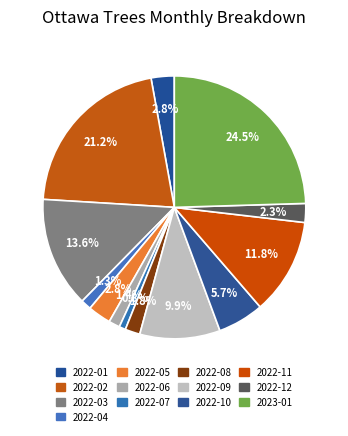

Is 2022-05 the majority of the pie?

No